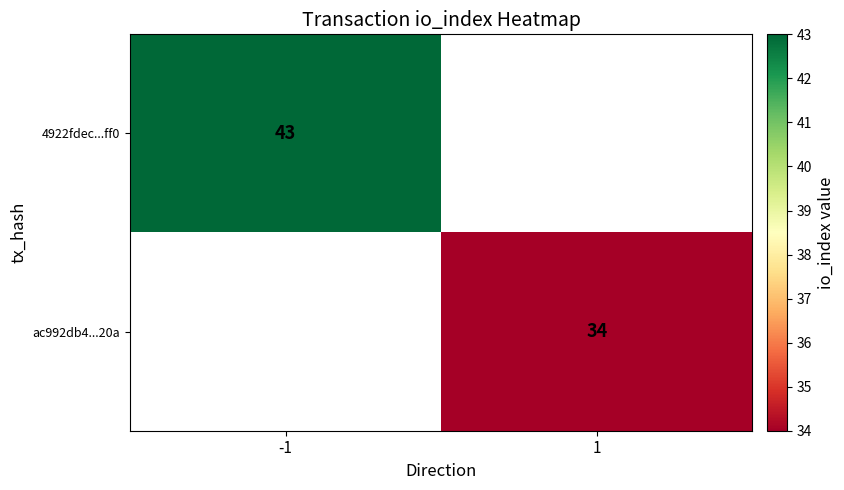

Is it true that 4922fdec...ff0 equals 25 at -1?

False